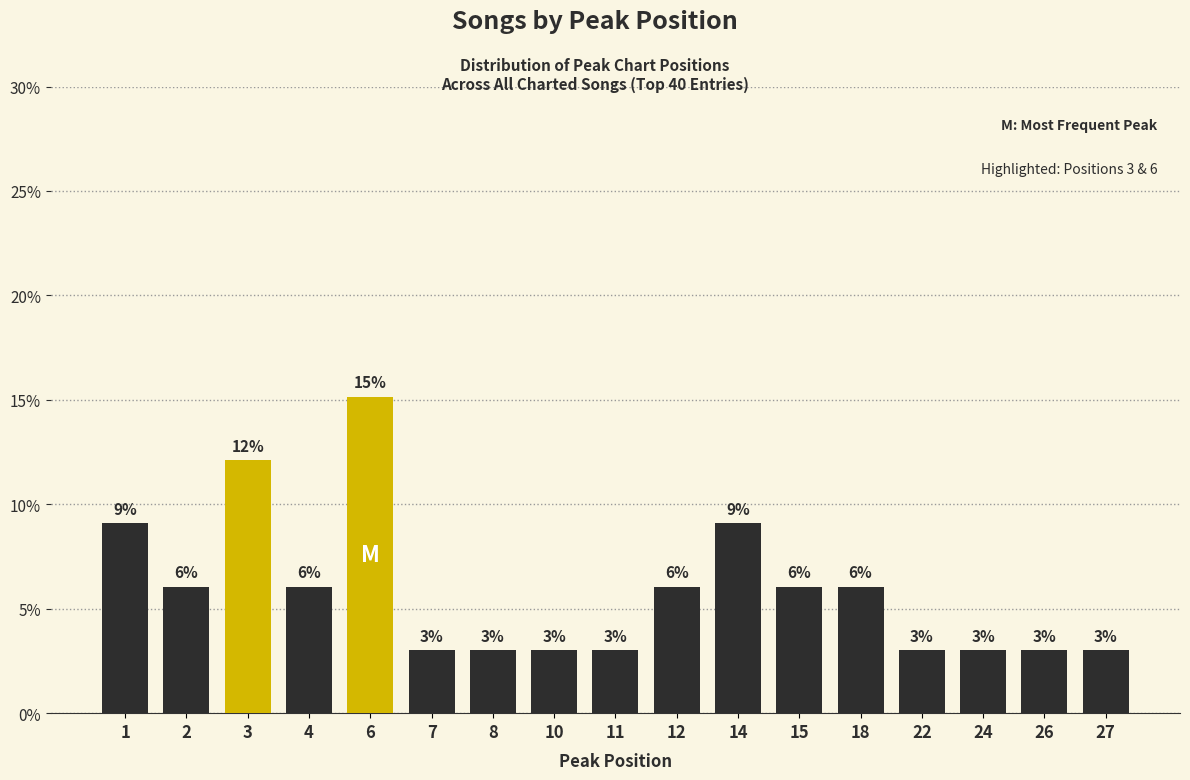

Approximately how many times larger is the value at 27 compared to 14?

0.3